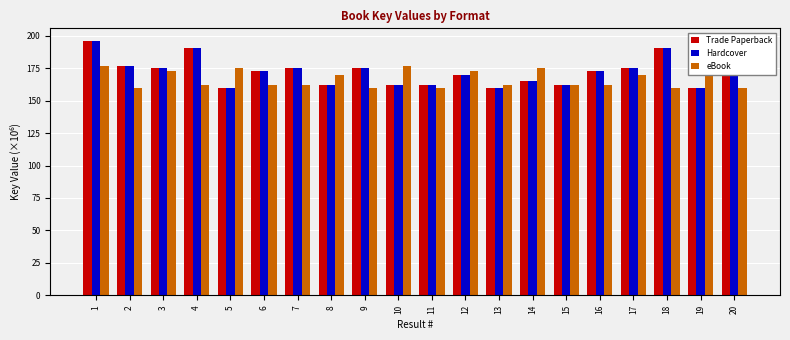

What is the sum of the eBook values at 7 and 13?

323.5